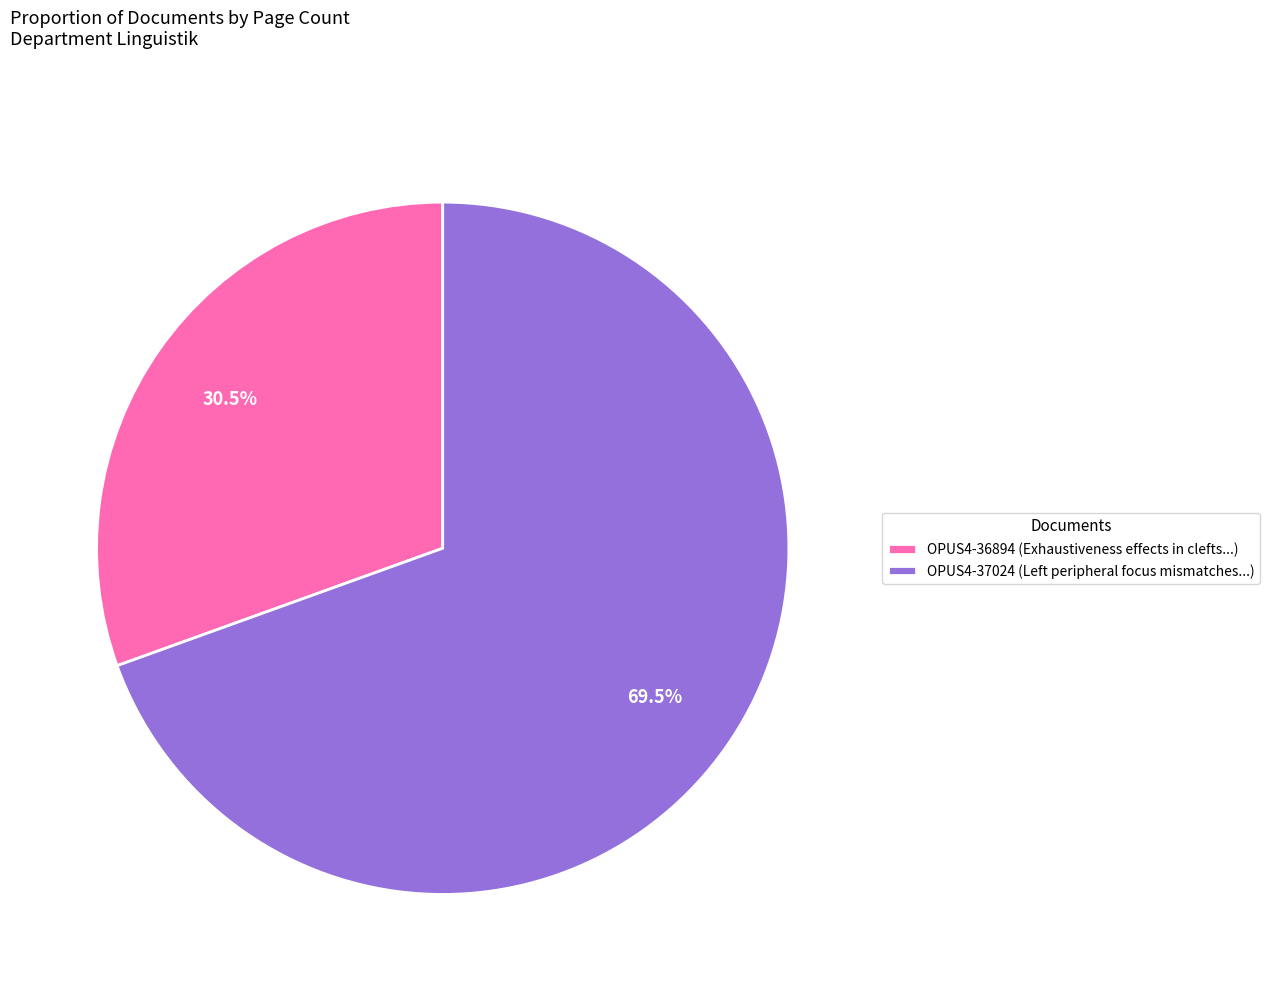

To the nearest percent, what is the difference between the largest and smallest slice percentages?

39%